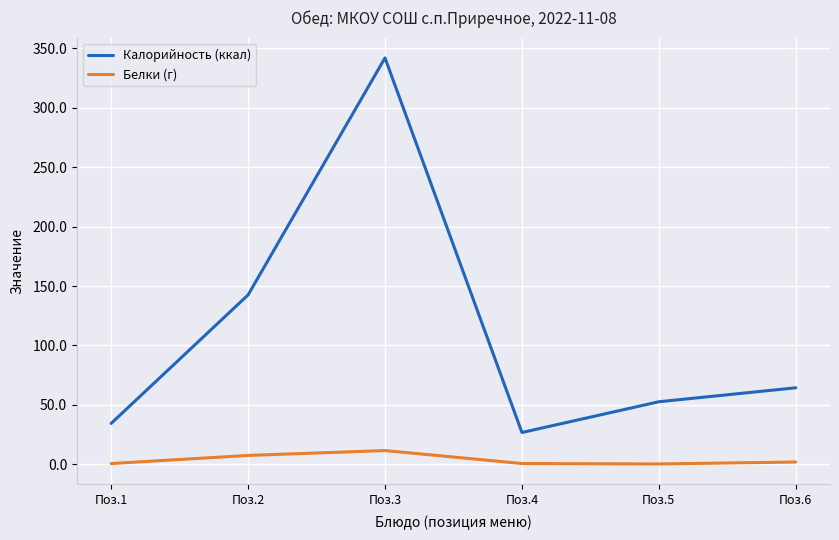

Is it true that Белки (г) equals 11.5 at Поз.3?

True